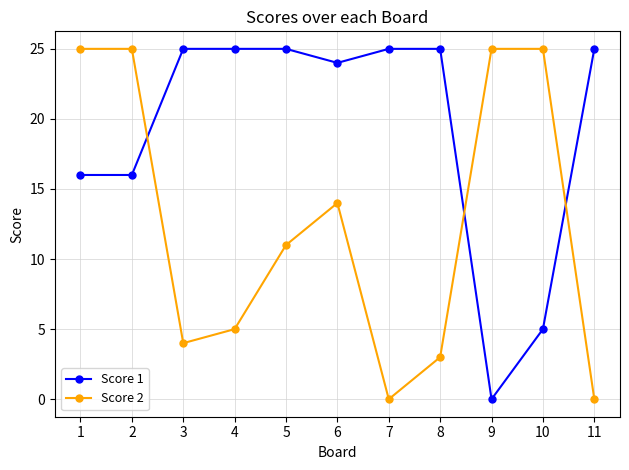

How many series are shown in this chart?

2